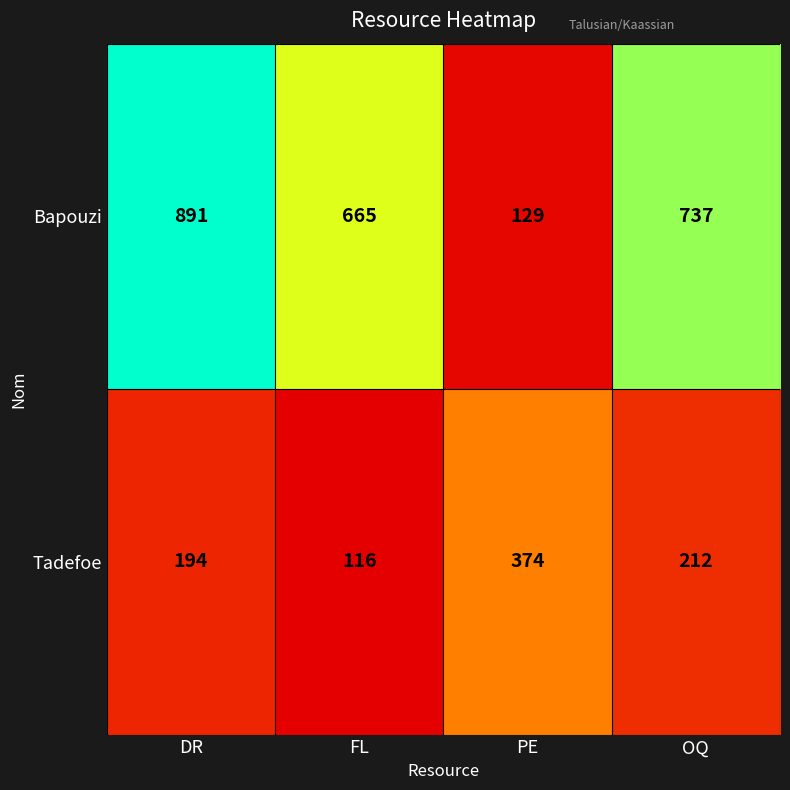

Rank the series by their maximum value, from lowest to highest.

Tadefoe, Bapouzi